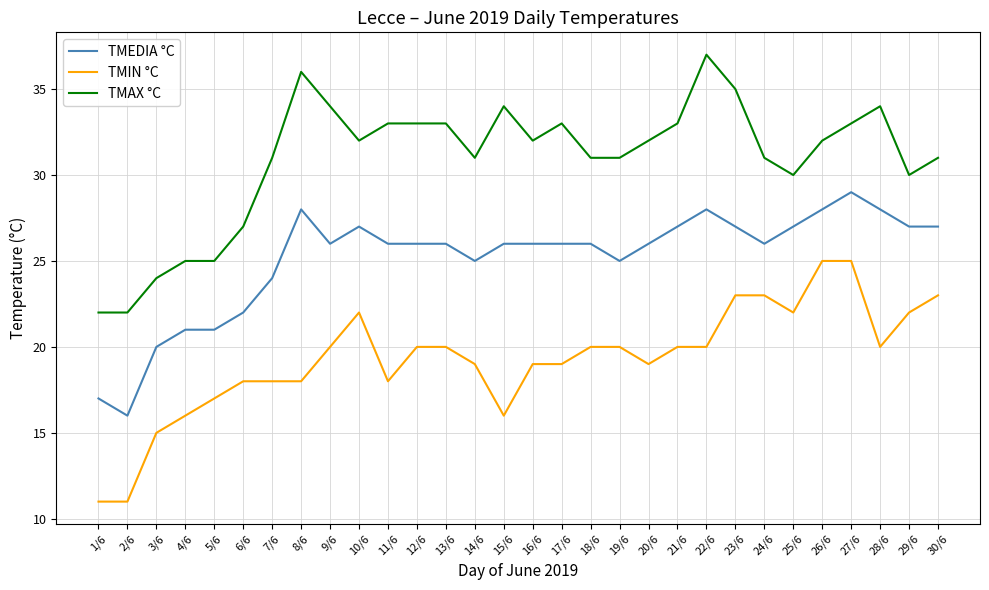

What is the average value of the TMAX °C series?

31